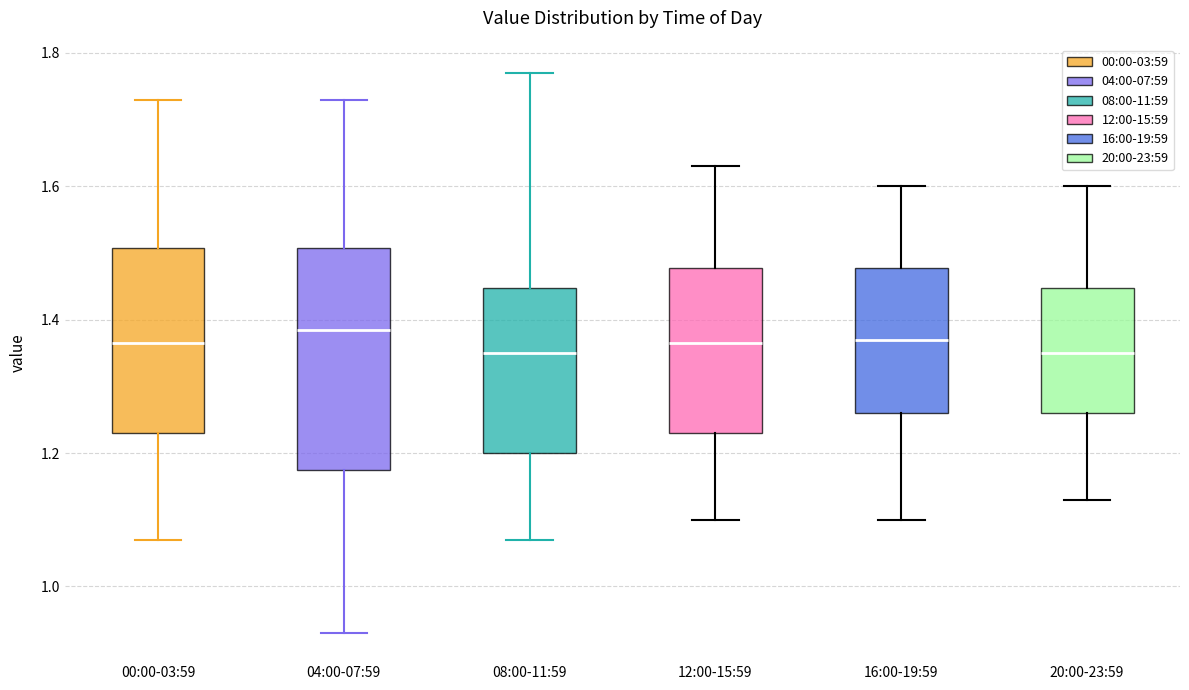

Reading left to right, read every box against the y-axis: the position of its median line, the range the box covers, and the ends of its whiskers. The values are not printed on the chart, so give them approximately, as read against the axis.

00:00-03:59: median 1.36, box 1.24 to 1.50, whiskers 1.08 to 1.74
04:00-07:59: median 1.38, box 1.18 to 1.50, whiskers 0.94 to 1.74
08:00-11:59: median 1.36, box 1.20 to 1.44, whiskers 1.08 to 1.78
12:00-15:59: median 1.36, box 1.24 to 1.48, whiskers 1.10 to 1.64
16:00-19:59: median 1.38, box 1.26 to 1.48, whiskers 1.10 to 1.60
20:00-23:59: median 1.36, box 1.26 to 1.44, whiskers 1.14 to 1.60